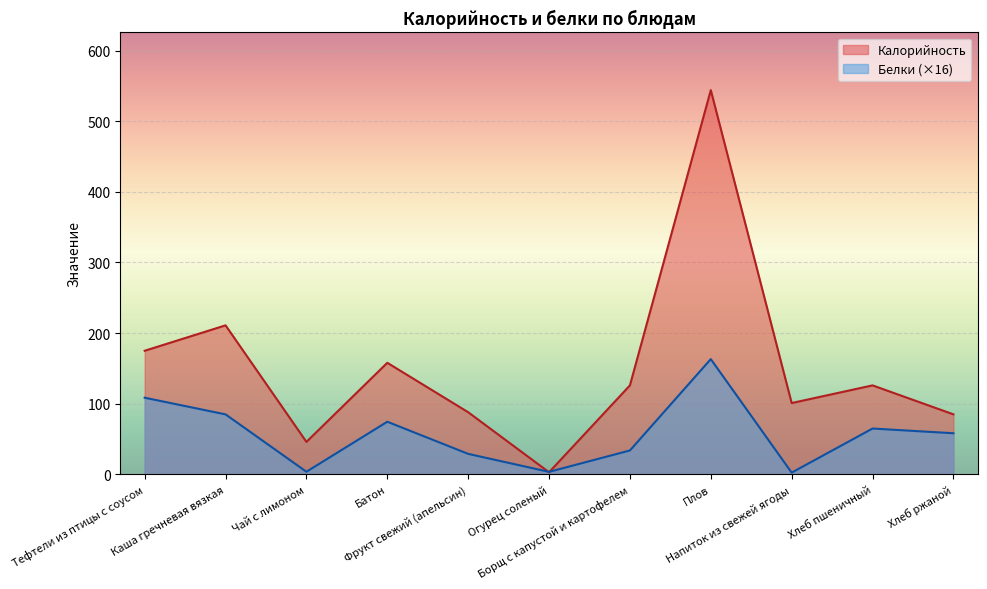

Which series has the largest total across all categories?

Калорийность